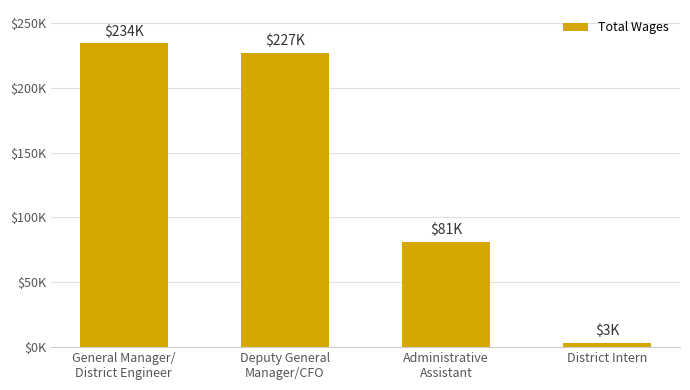

Are the bars horizontal?

No